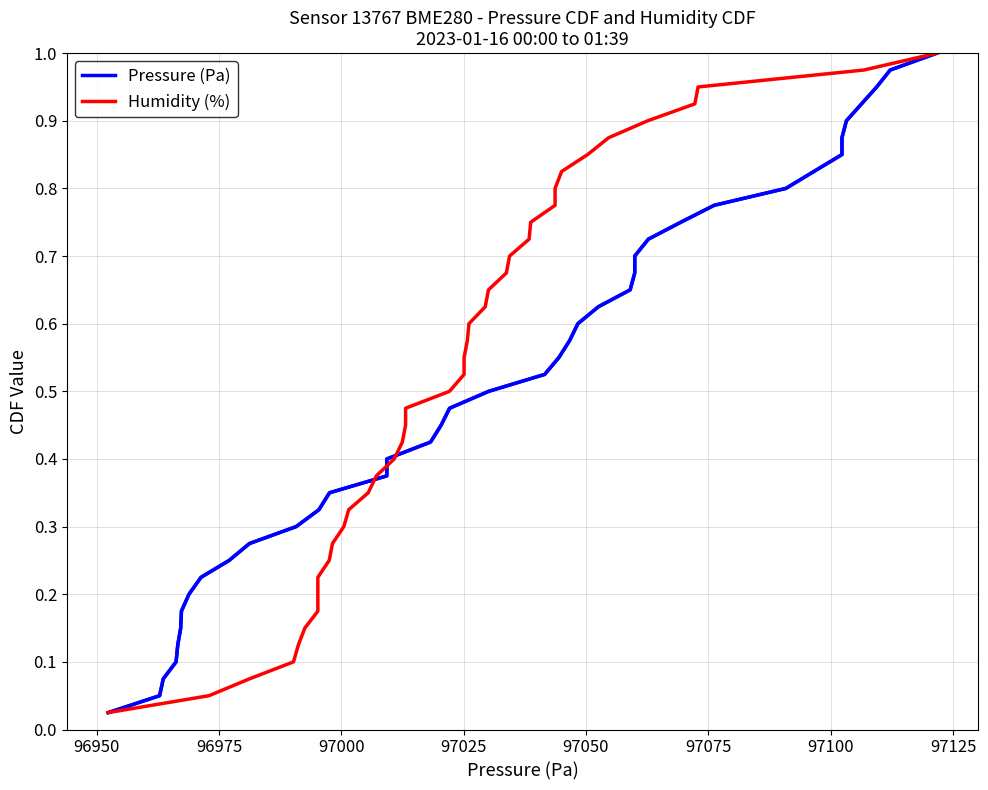

True or false: Humidity (%) has more than 1 points higher than both neighbors.

False